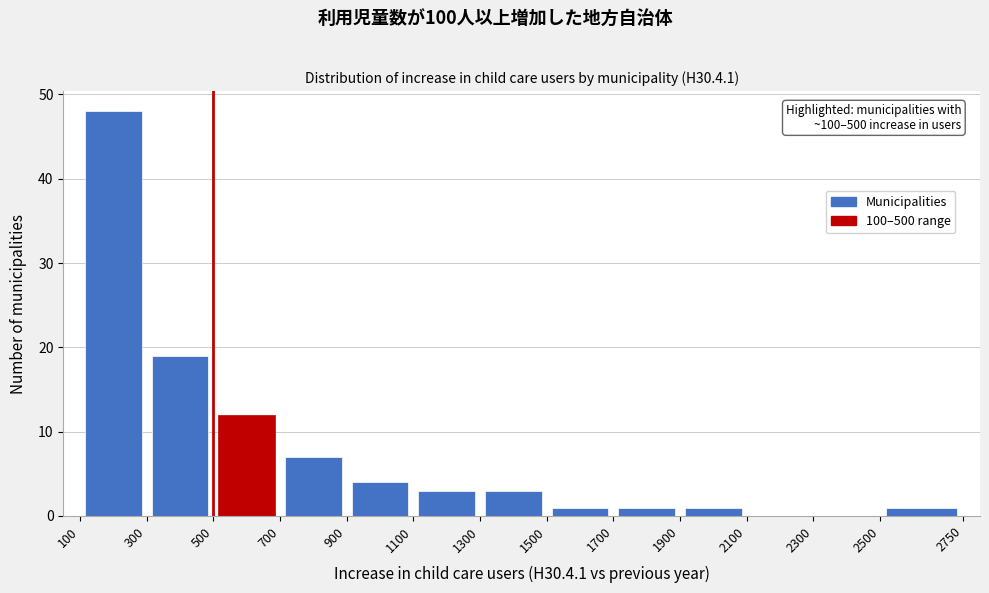

Over which range of the x-axis is the bar tallest?

100 to 300